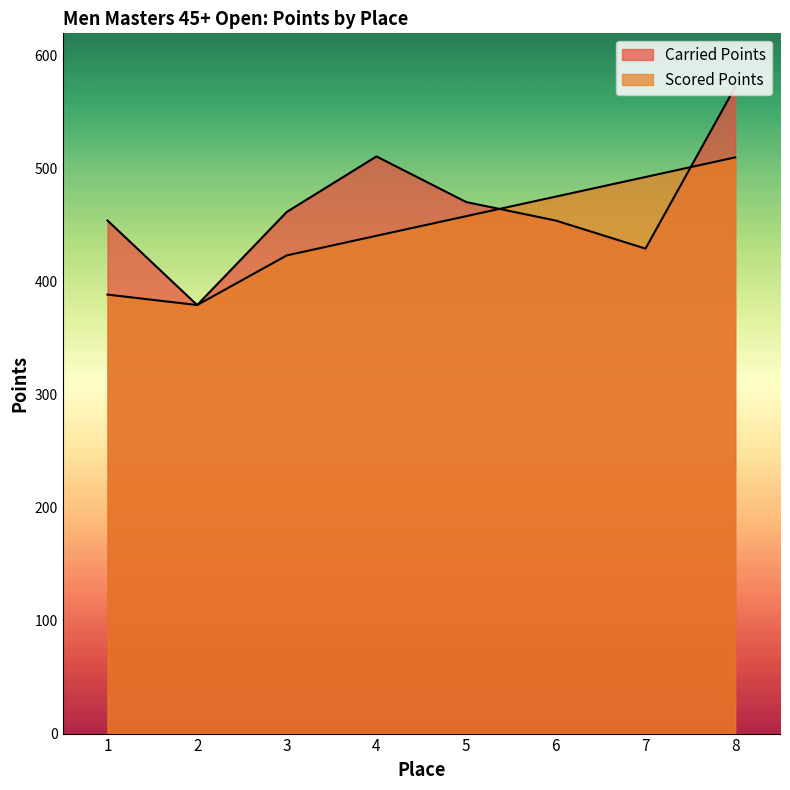

Is it true that Scored Points equals 492.8 at 7?

True